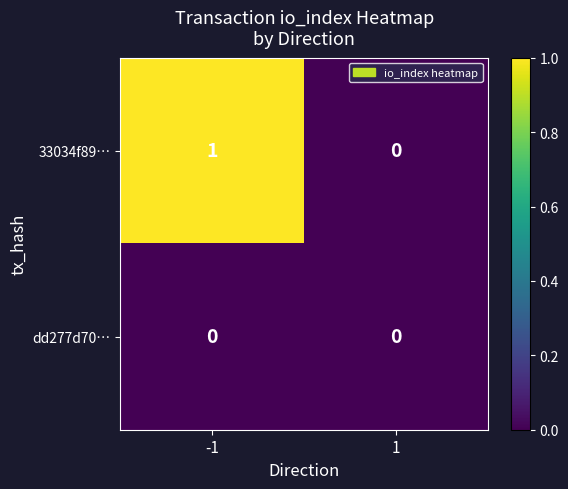

Which series has the largest total across all categories?

33034f89…